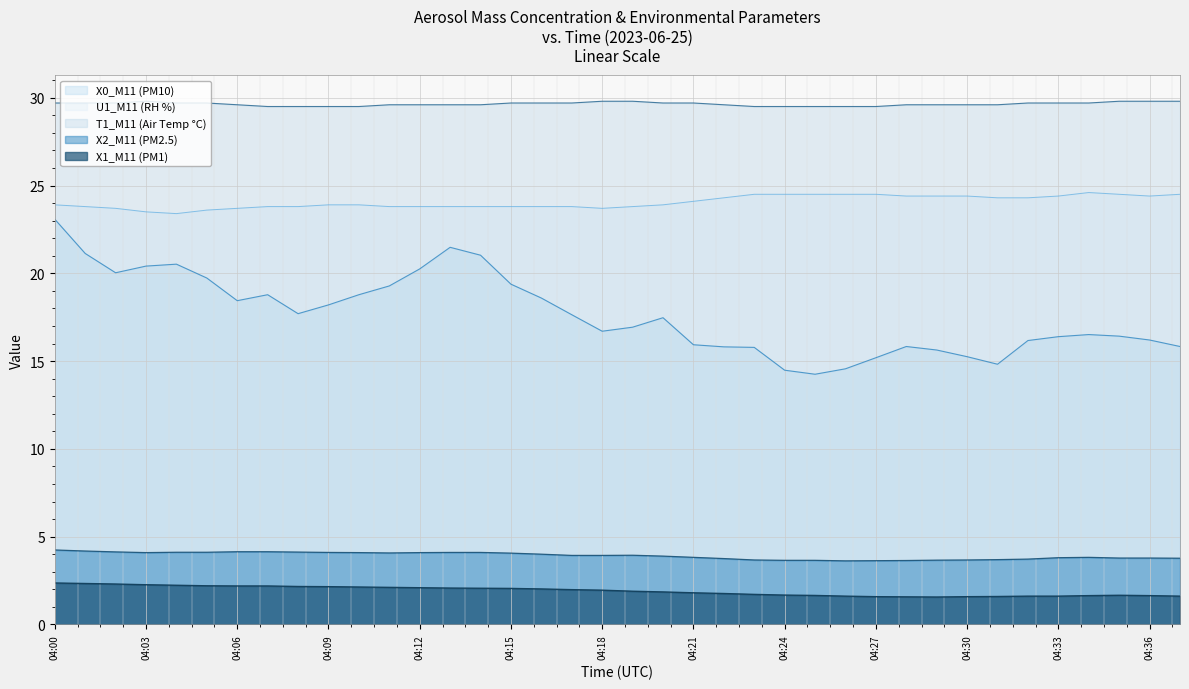

What is the value of the X0_M11 (PM10) point at the 9th from the left?

17.7